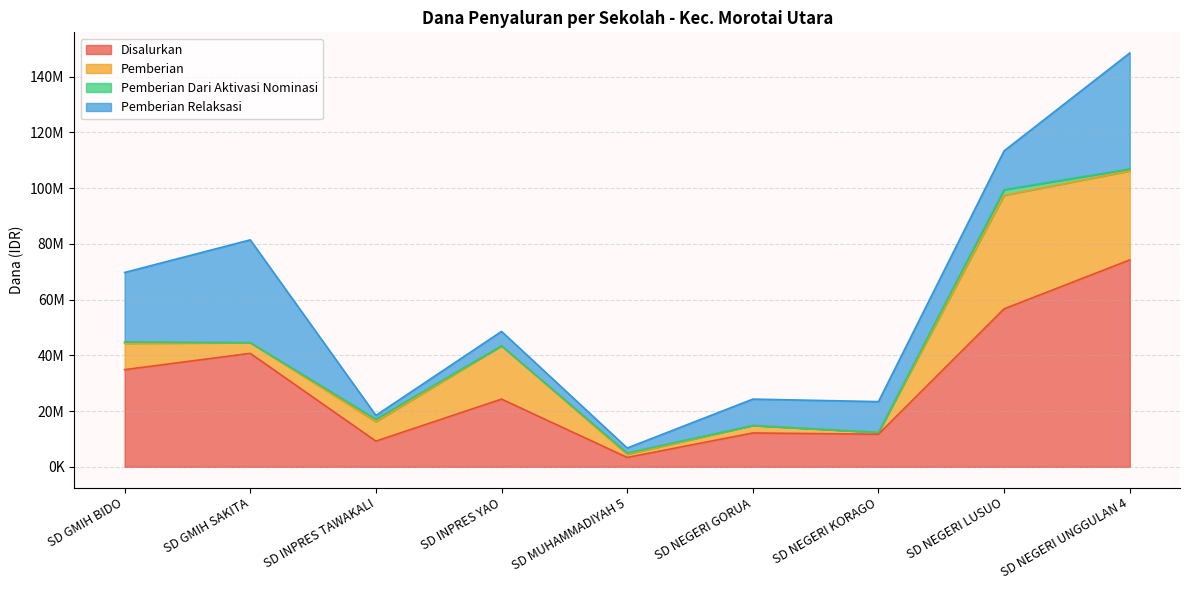

True or false: Pemberian Dari Aktivasi Nominasi and Pemberian cross at least once.

False